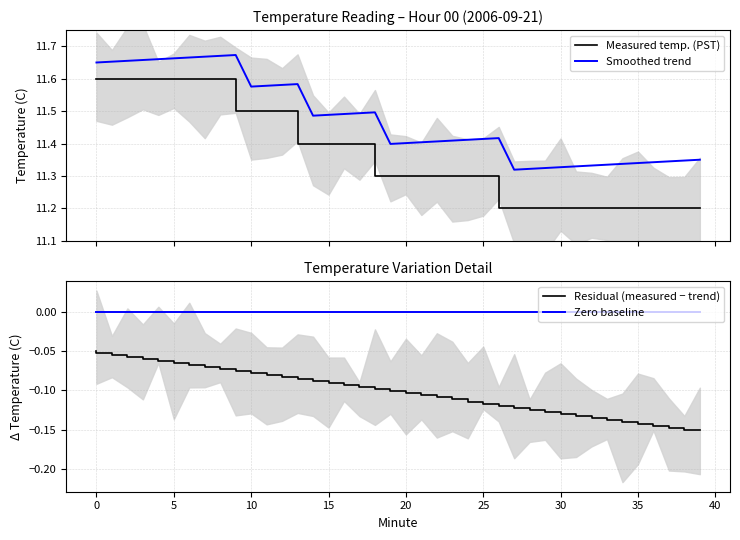

Count the number of data series in this chart.

4